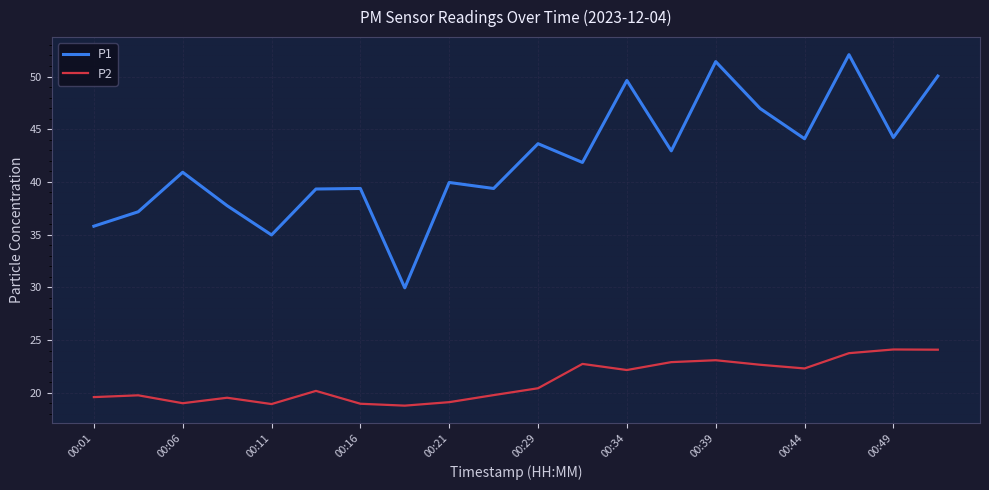

What is the greatest value displayed?

52.1